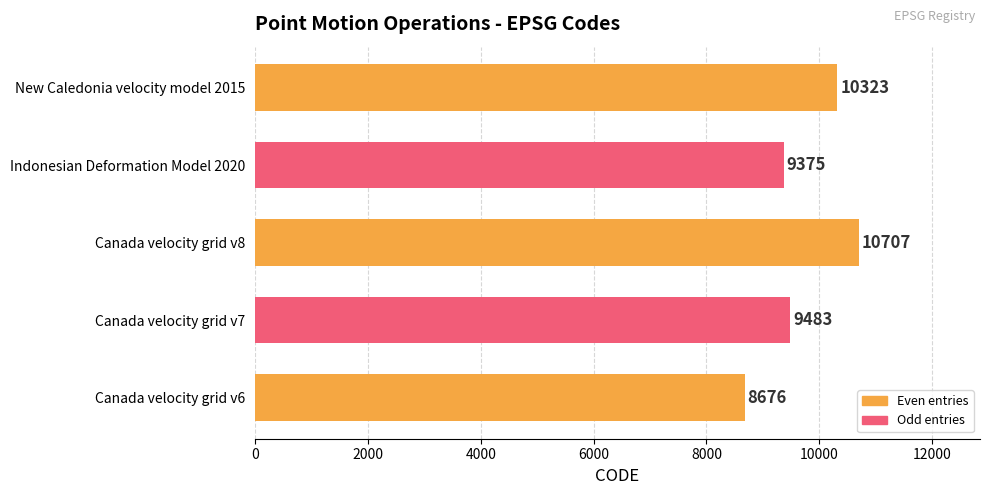

How many categories are shown in the chart?

5